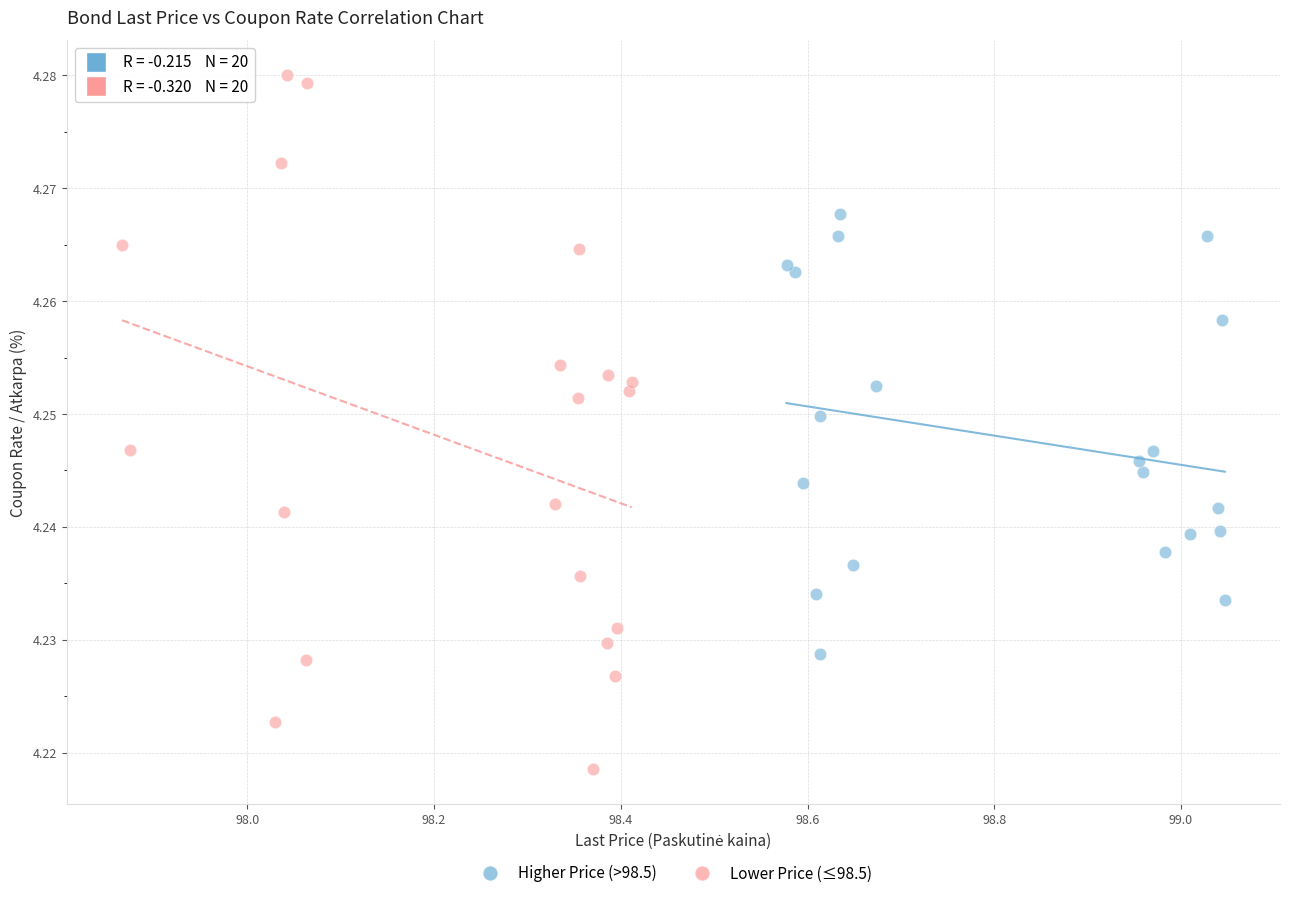

Which series has the largest Y range (max minus min)?

Lower Price (≤98.5)